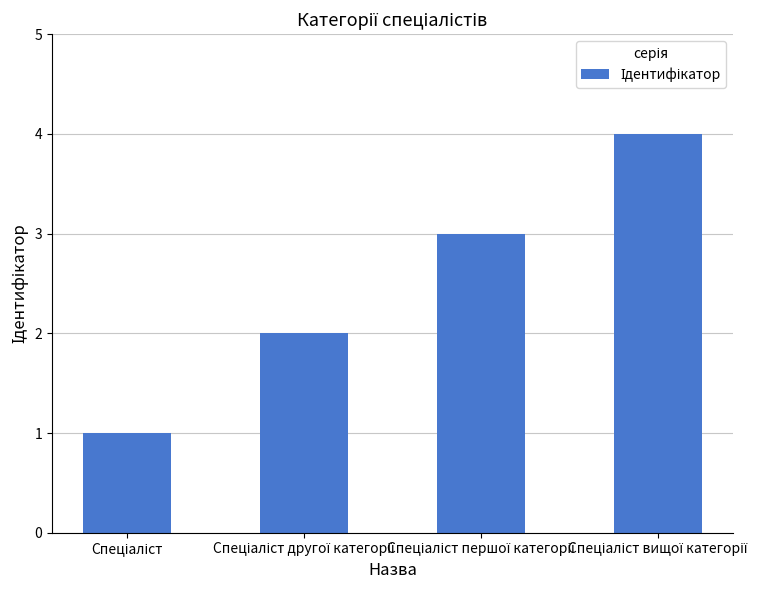

How many values are between 2 and 4?

3